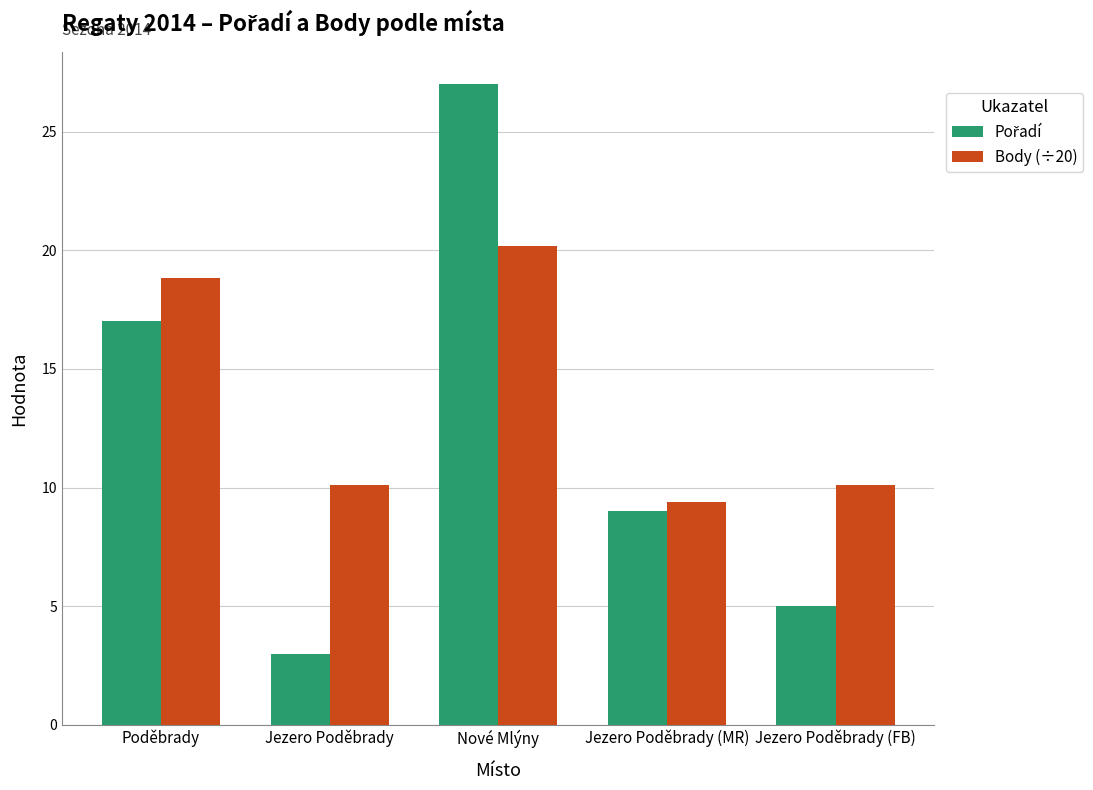

Which series has the largest total across all categories?

Body (÷20)